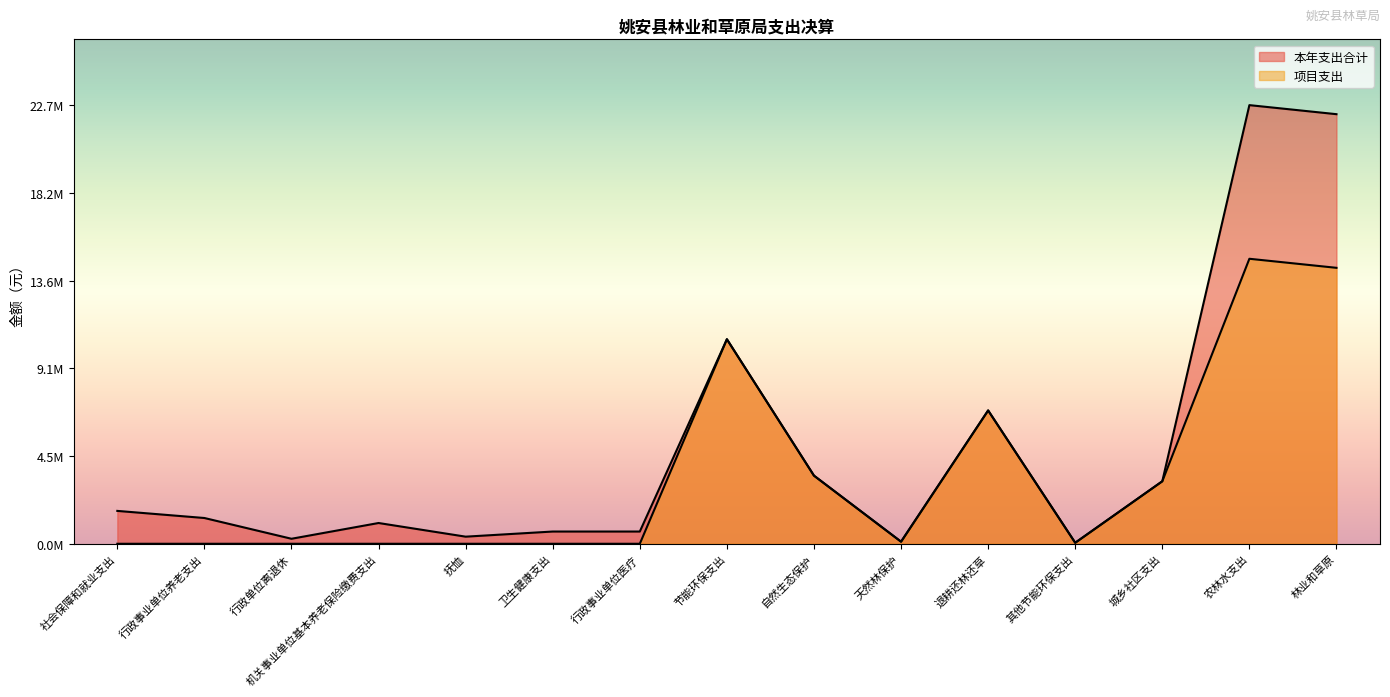

True or false: 项目支出 and 本年支出合计 intersect in this chart.

False